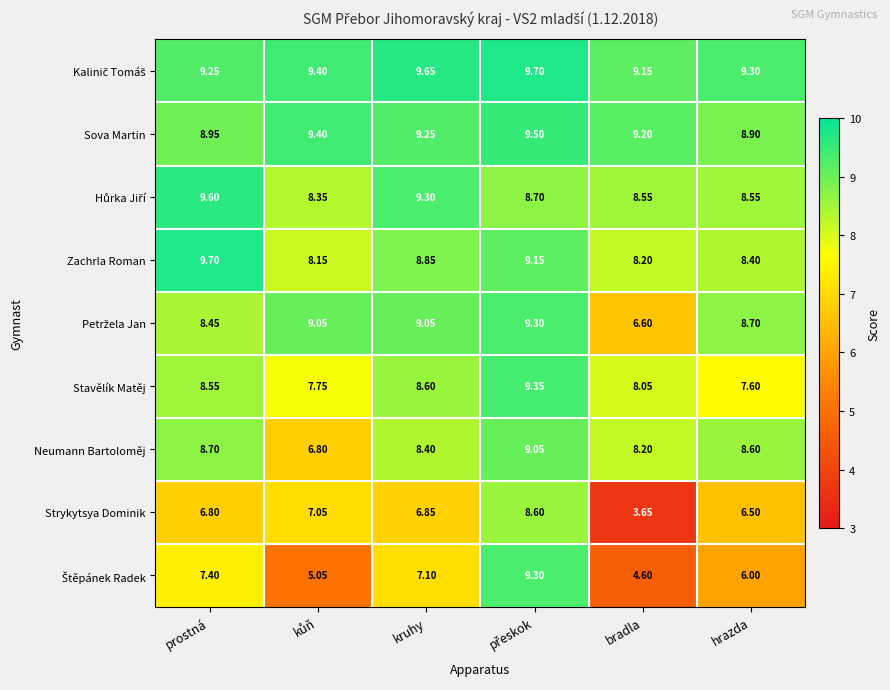

At which label is Stavělík Matěj closest to 8?

bradla